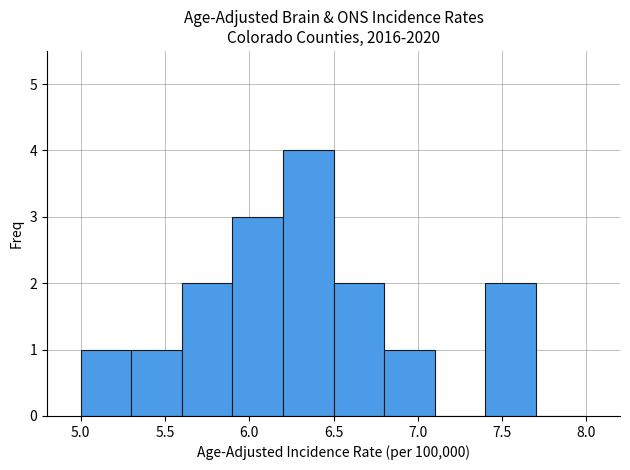

What is the height of the bar covering 5.3 to 5.6 on the x-axis? The values are not printed on the chart, so give them approximately, as read against the axis.

1